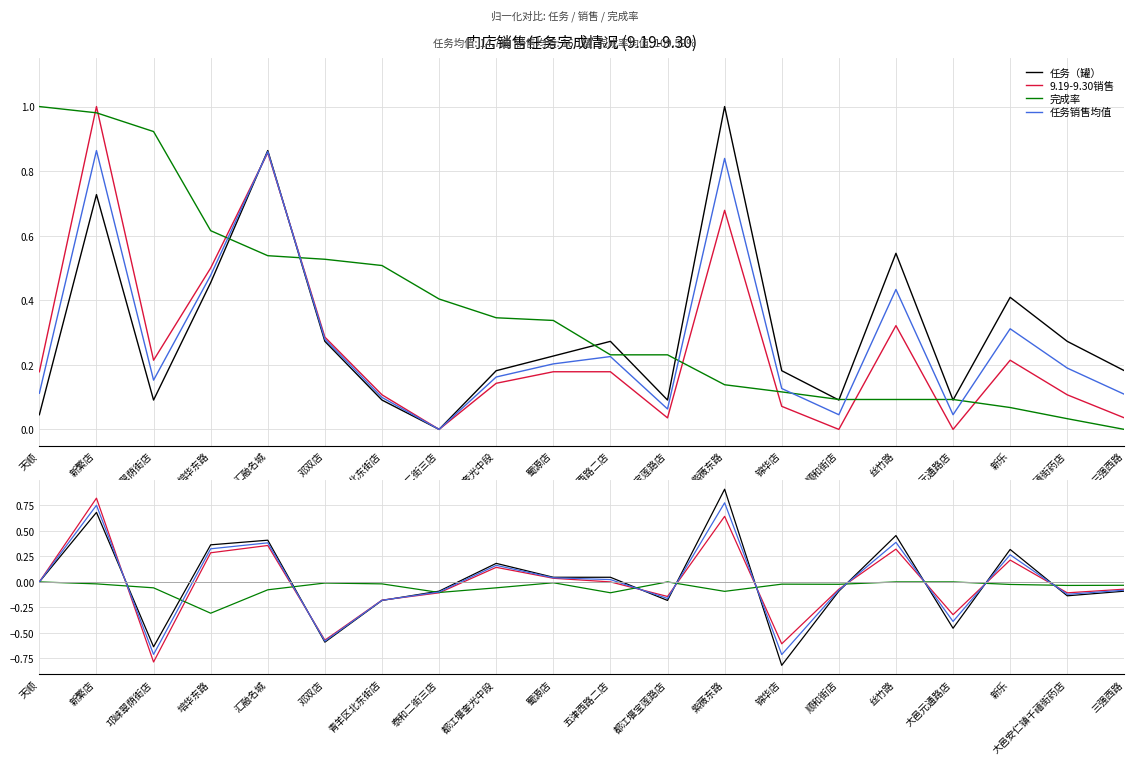

At which label does 9.19-9.30销售 reach its peak?

新繁店